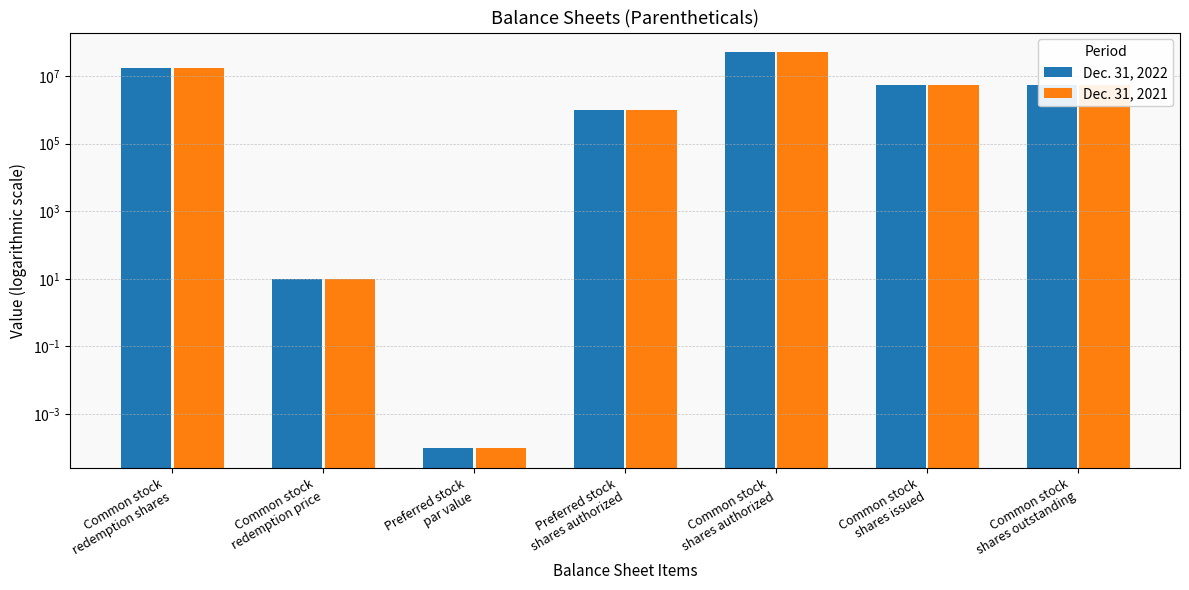

At which label is Dec. 31, 2021 closest to 25000000?

Common stock
redemption shares